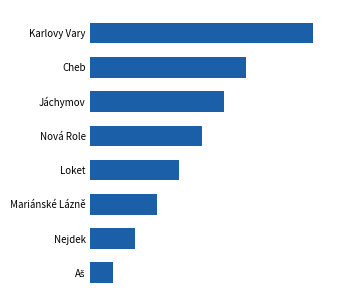

What is the difference between the maximum and minimum values?

9